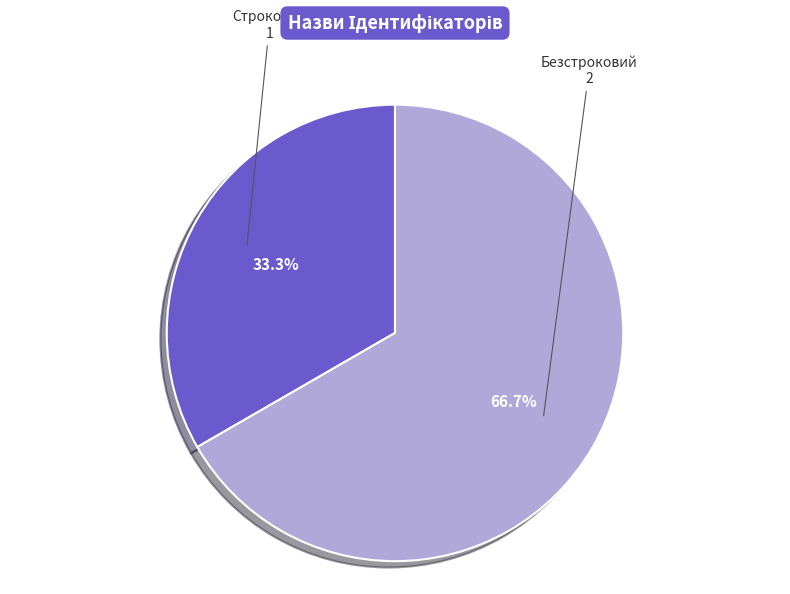

What percentage do Строковий and Безстроковий together represent?

100.0%